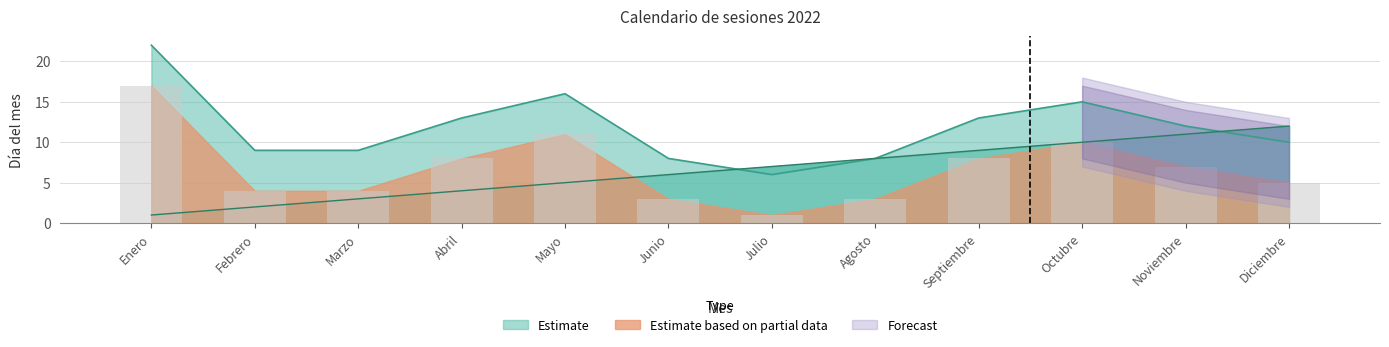

At which category is the sum across all series the highest?

Enero